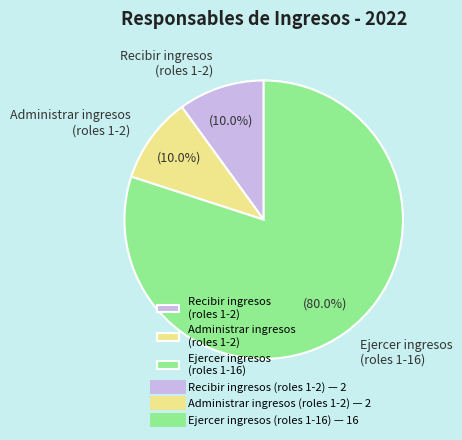

To the nearest percent, what is the difference between the largest and smallest slice percentages?

70%